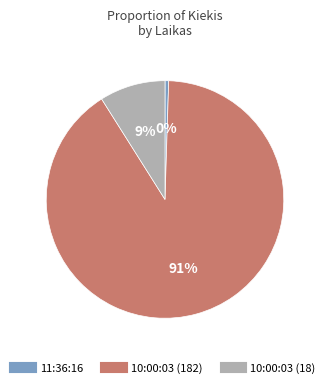

Does any single category account for the majority?

Yes